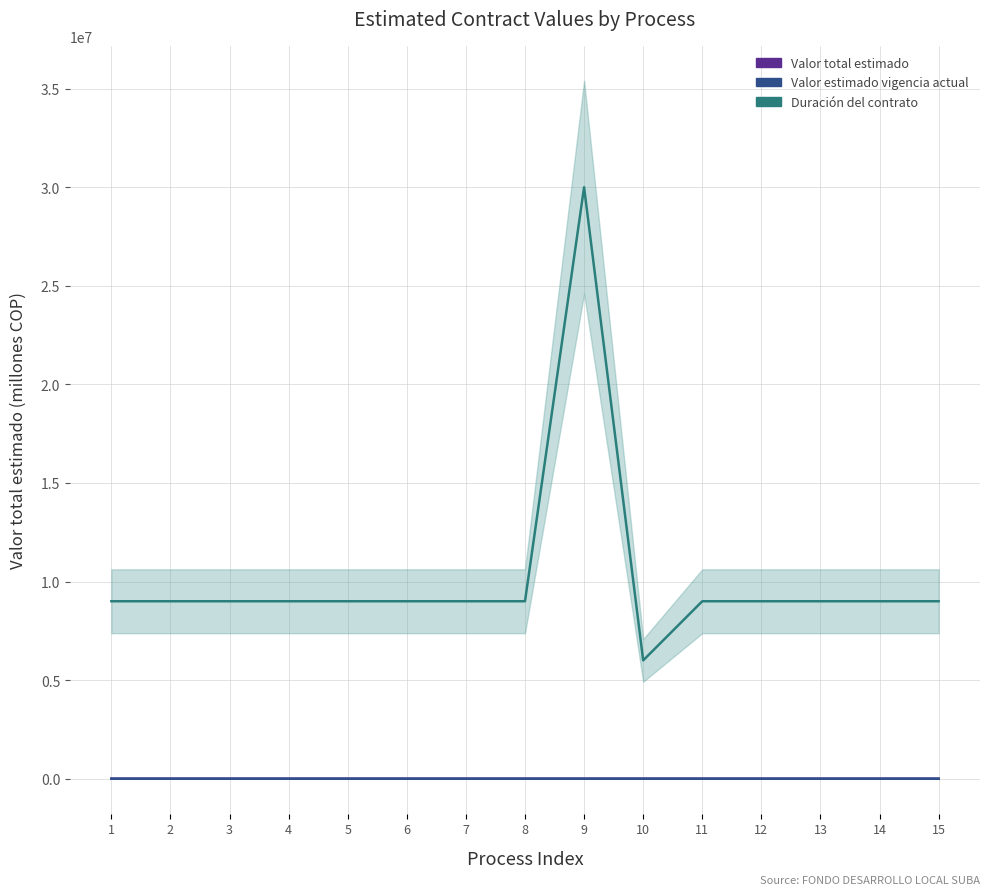

What is the value of the Duración del contrato point at the 3rd from the left?

9000000.0